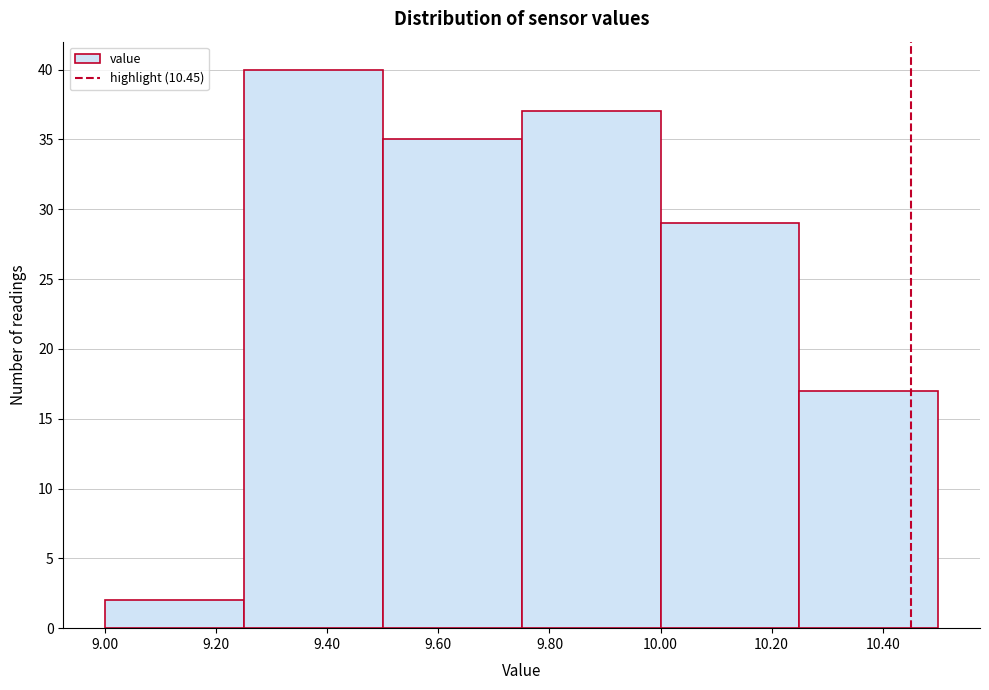

Reading left to right, transcribe this chart: for each bar, give the range it covers on the x-axis and its height. The values are not printed on the chart, so give them approximately, as read against the axis.

9.00 to 9.25: 2
9.25 to 9.50: 40
9.50 to 9.75: 35
9.75 to 10.00: 37
10.00 to 10.25: 29
10.25 to 10.50: 17